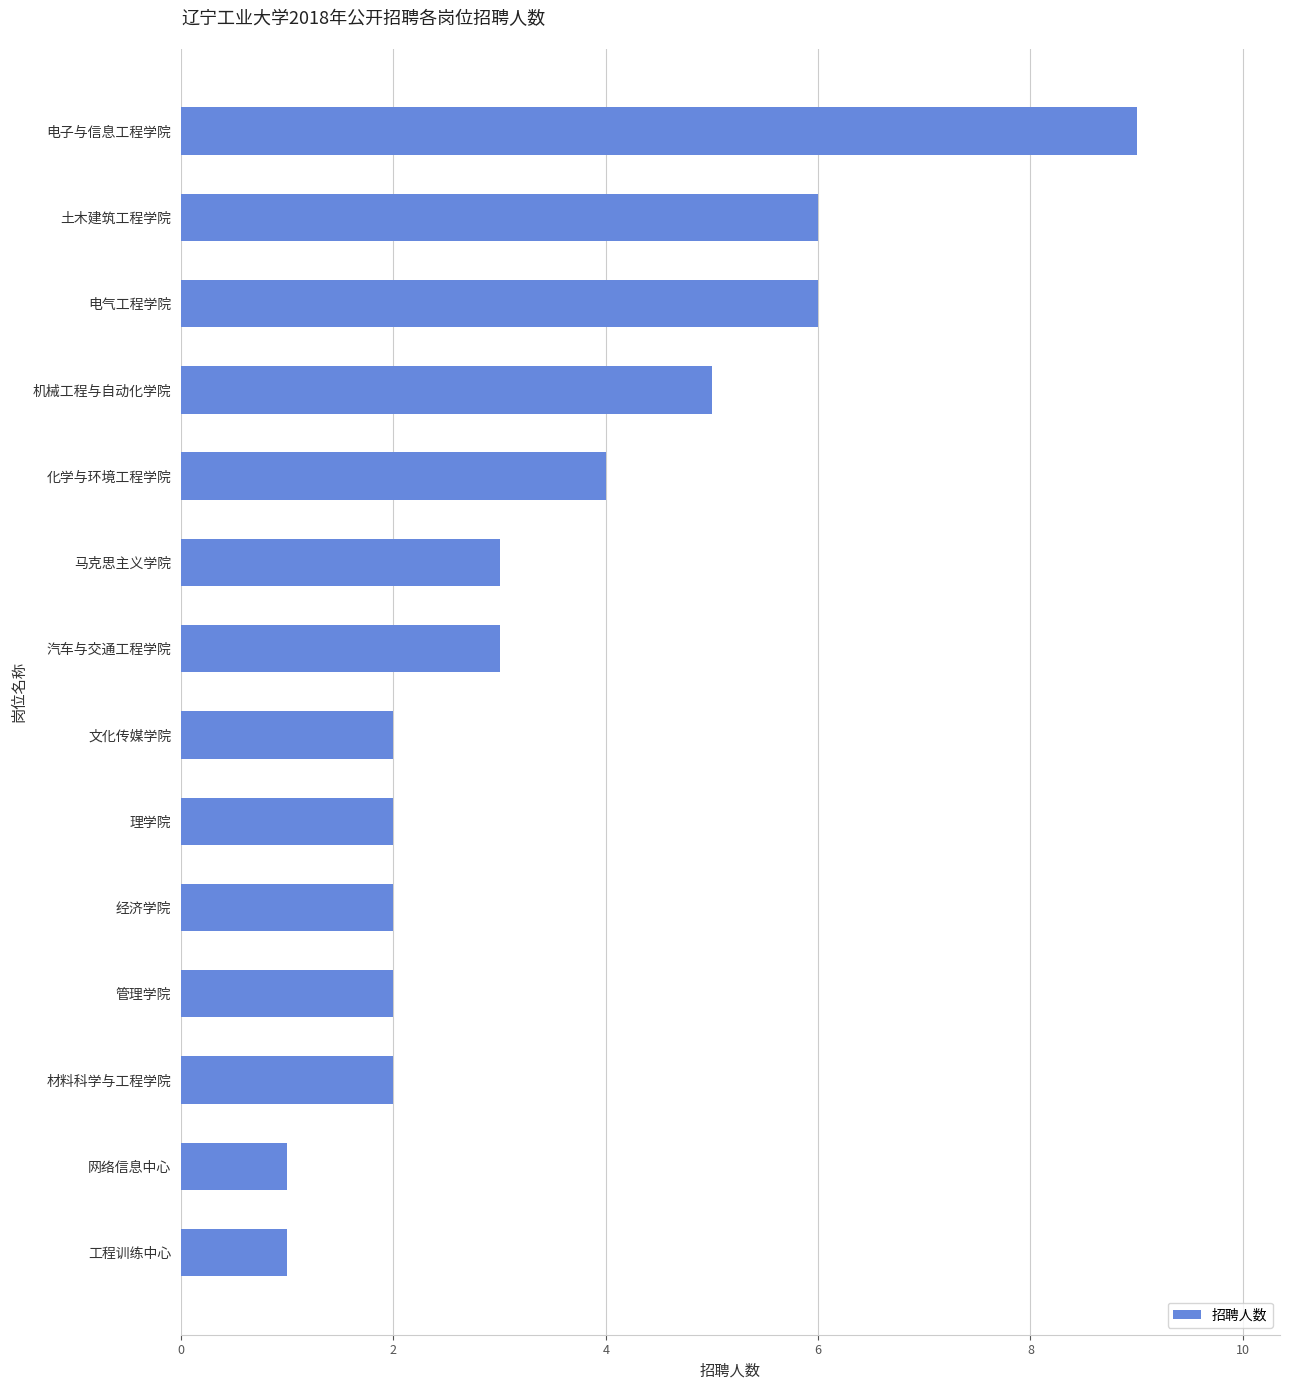

What is the difference between the maximum and second lowest values?

8